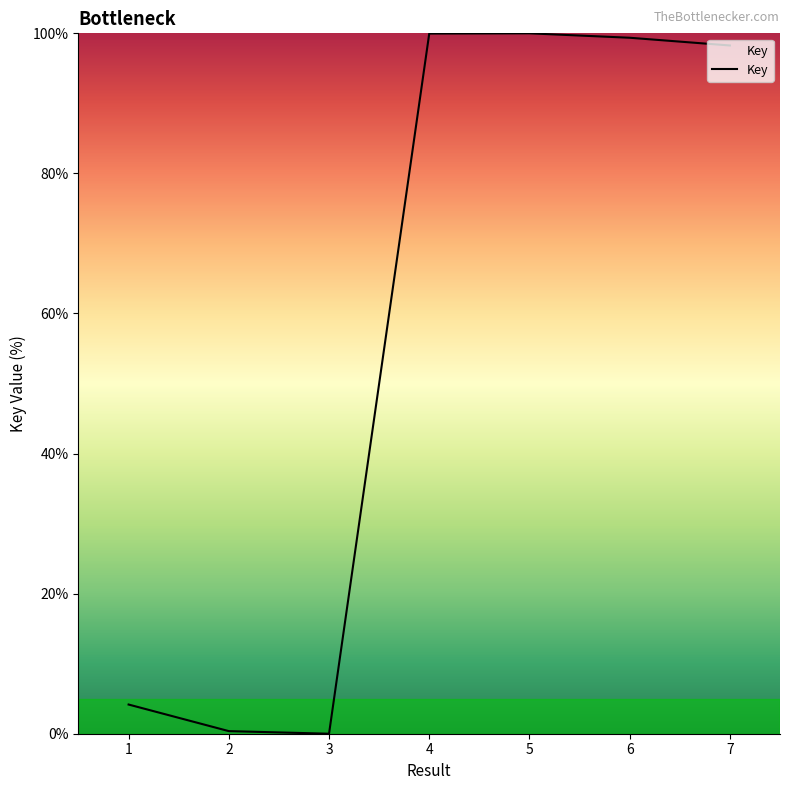

What is the difference between the maximum and second lowest values?

99.6